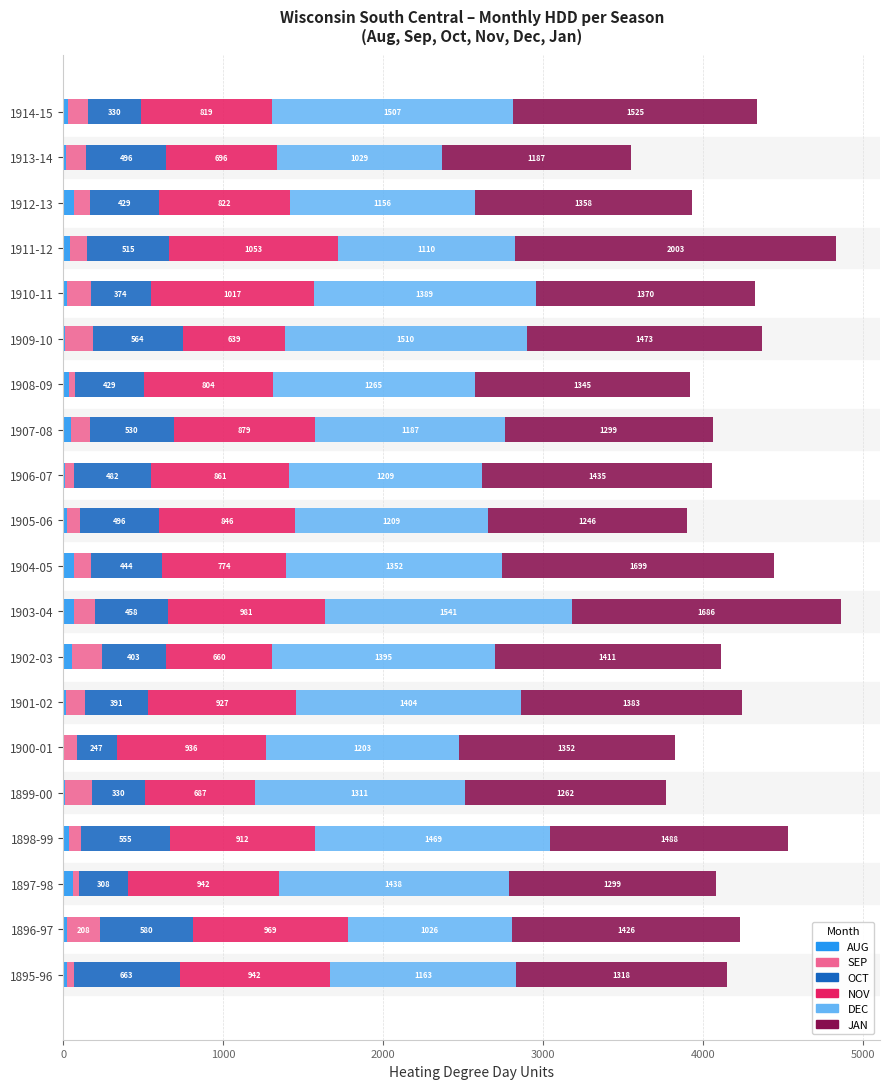

What is the approximate value of AUG at 1909-10, to the nearest 10?

10